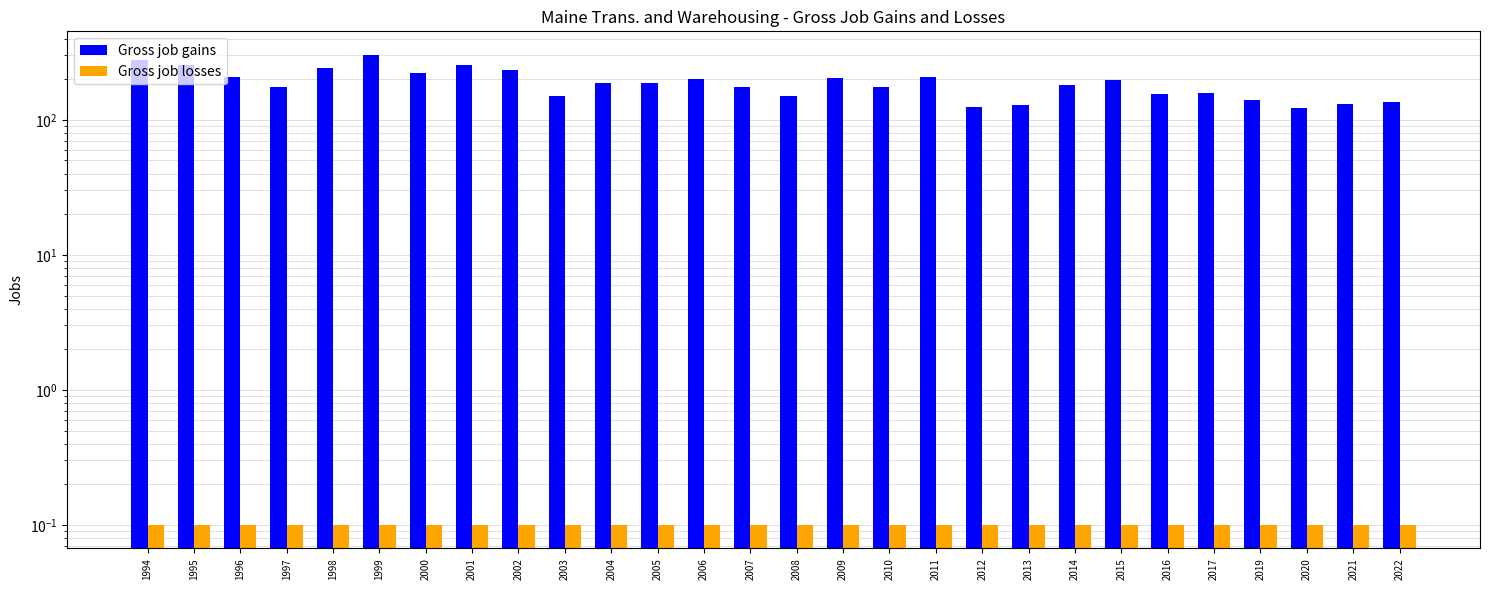

At how many categories does at least one series exceed 110?

28